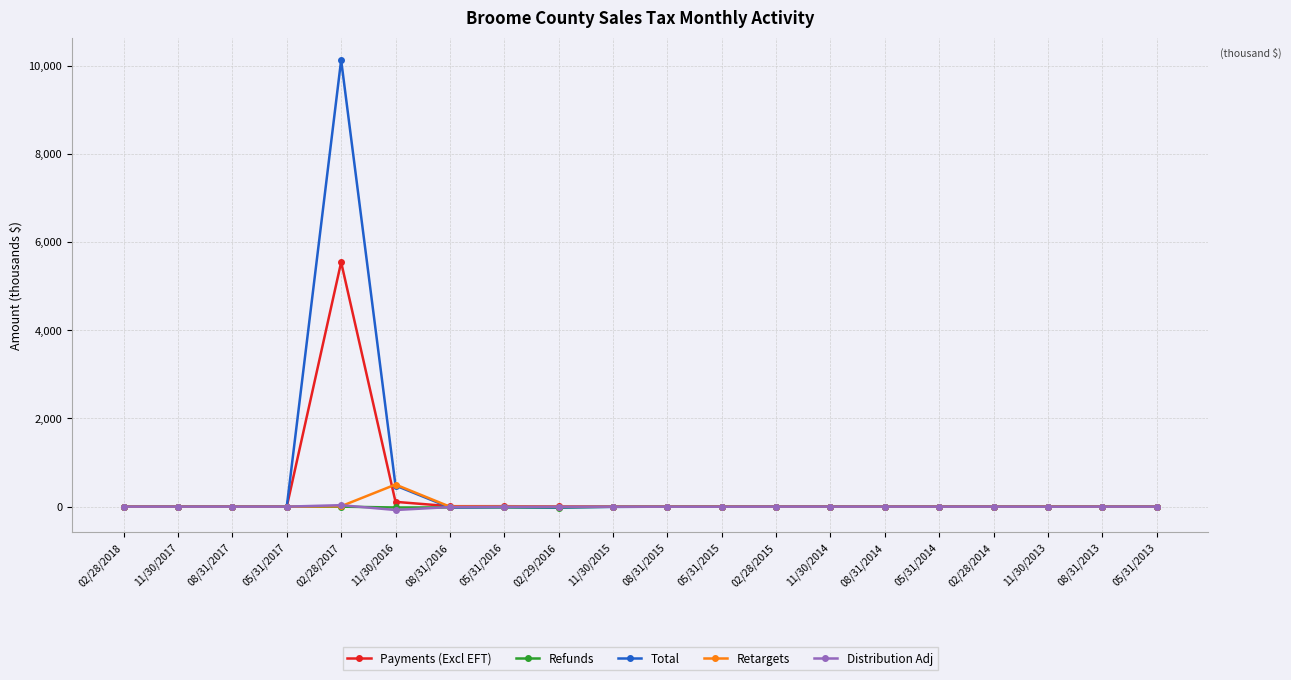

What is the label of the 18th point from the left?

11/30/2013